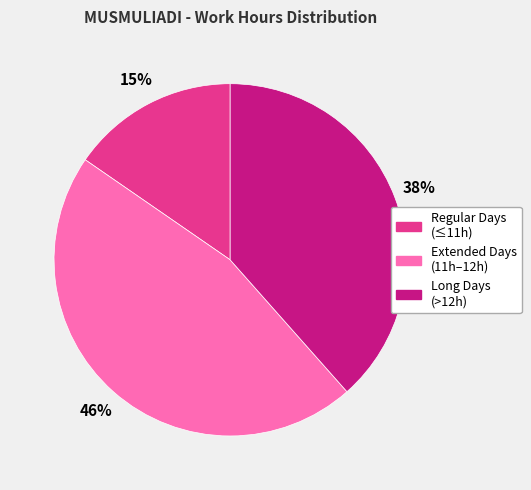

To the nearest percent, what is the average slice percentage?

33%